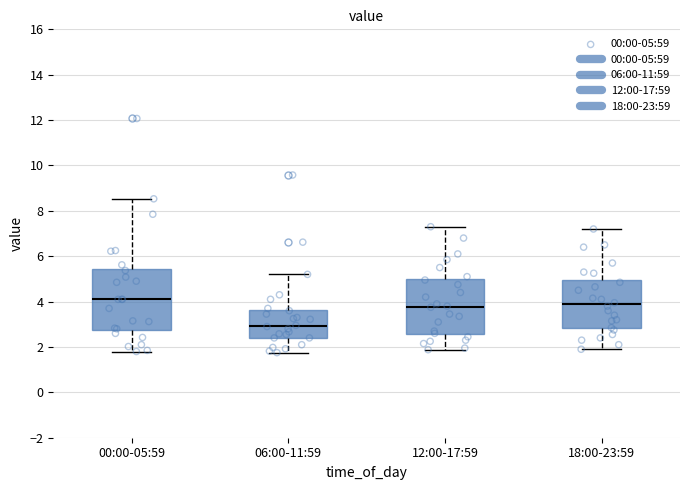

Where does the lower whisker of the box for 06:00-11:59 end on the y-axis? The values are not printed on the chart, so give them approximately, as read against the axis.

1.8